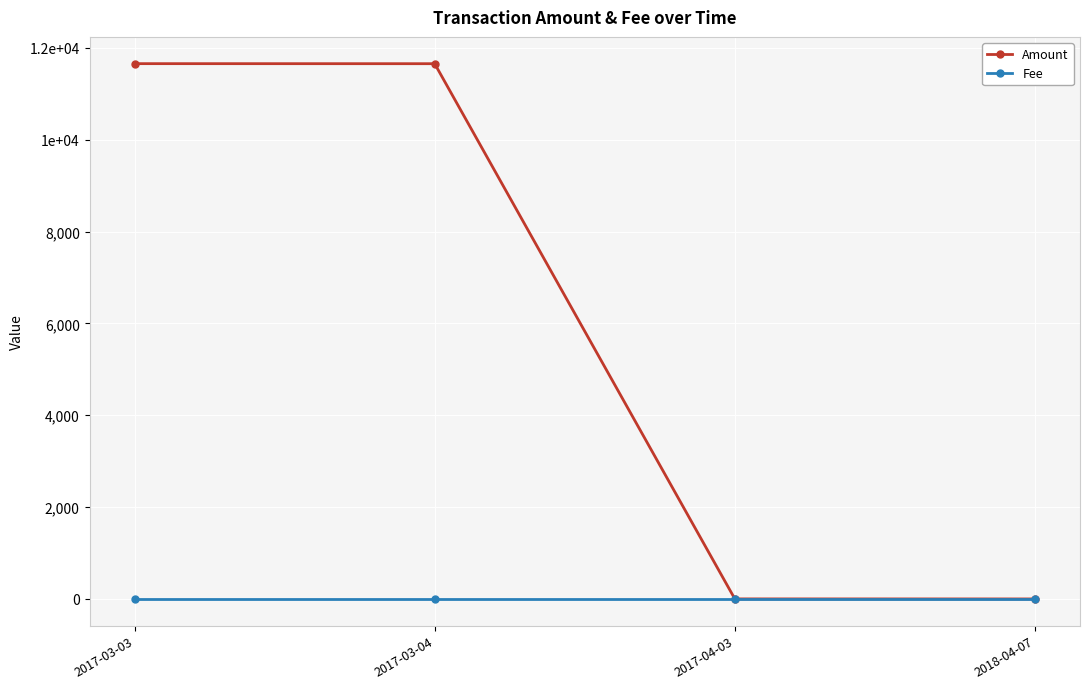

Does the chart have visible grid lines?

Yes